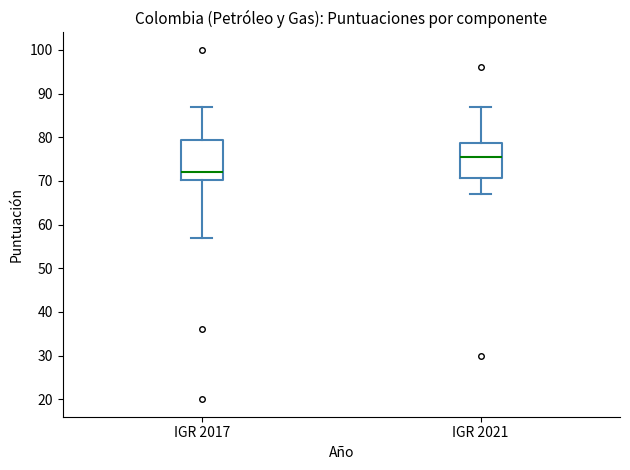

Where is the lower edge of the box for IGR 2017 on the y-axis? The values are not printed on the chart, so give them approximately, as read against the axis.

70